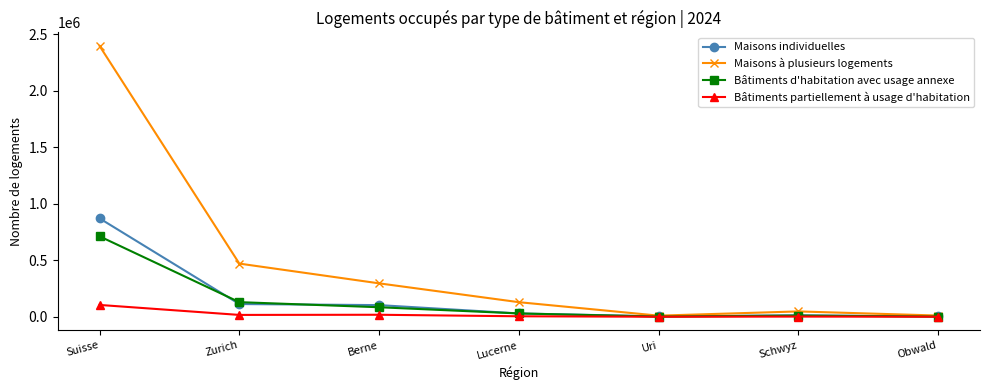

Count the number of categories in the chart.

7